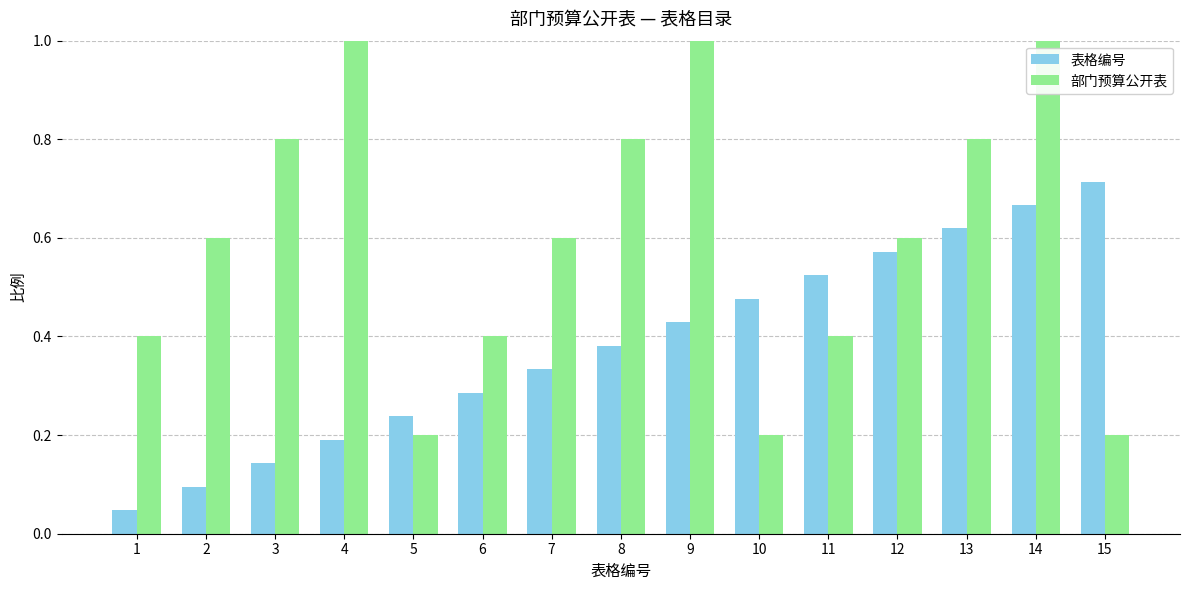

Are the bars grouped side by side (vs. stacked)?

Yes